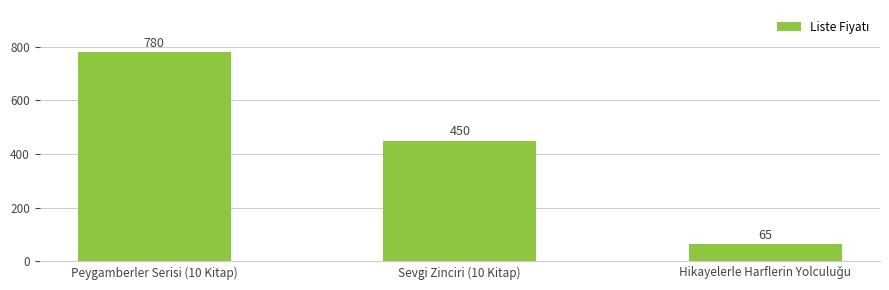

What is the minimum value shown in the chart?

65